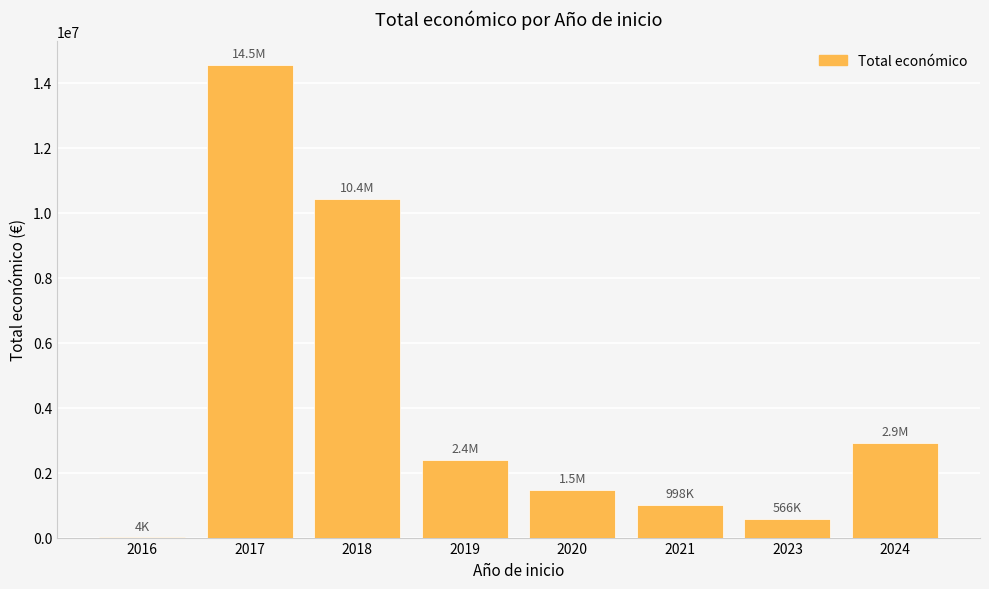

Is it true that the value at 2021 is 998235?

True